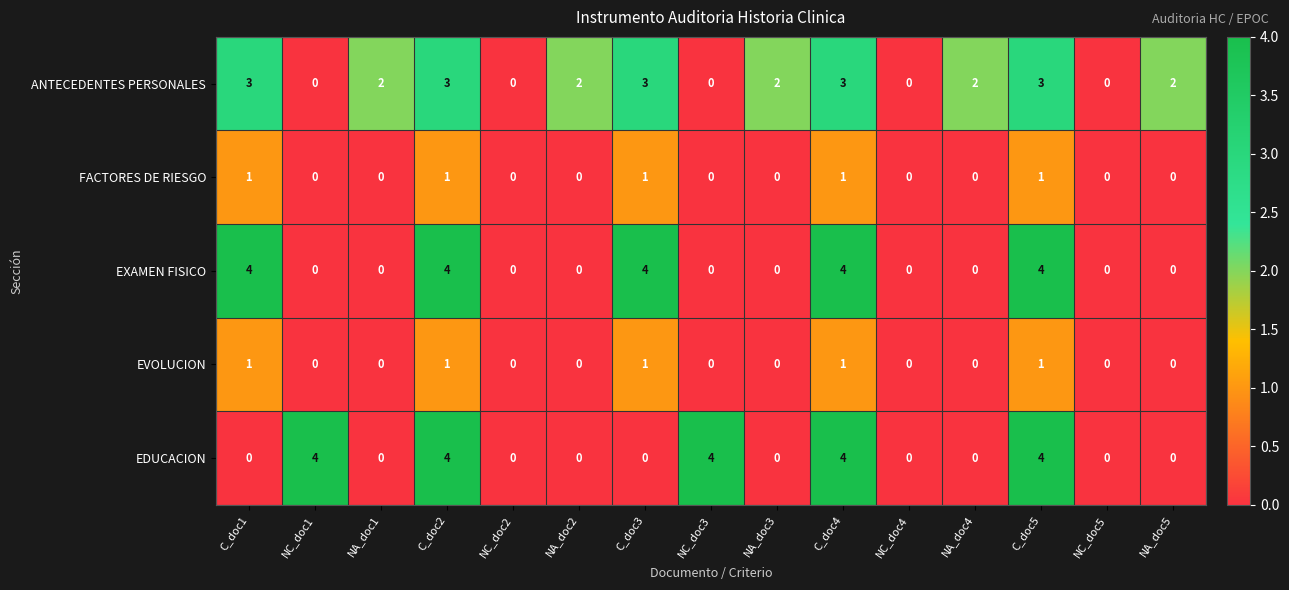

True or false: EDUCACION has a value of 2 at NA_doc1.

False